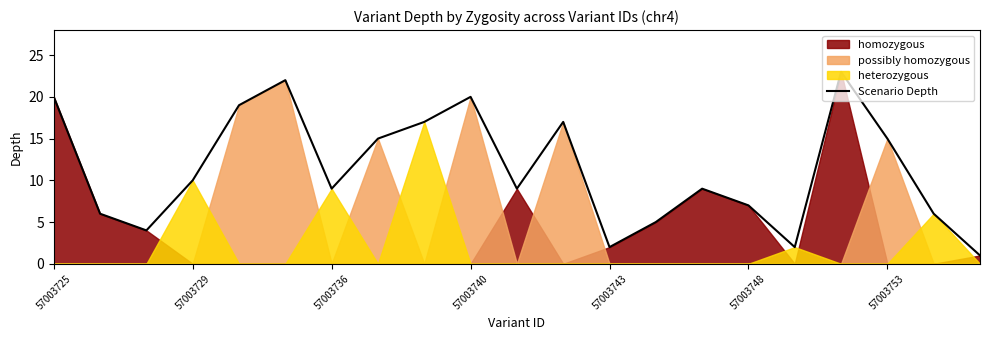

Is it true that Scenario Depth equals 20 at 57003725?

True